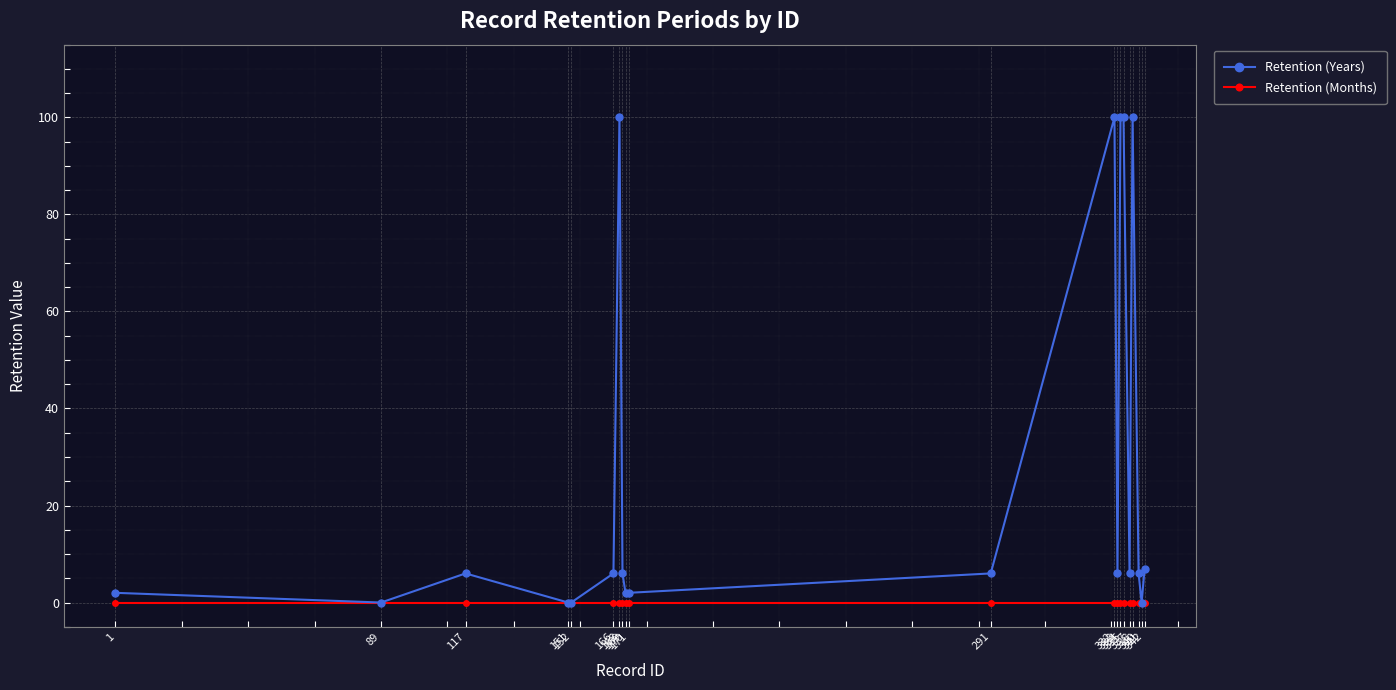

Which series has the largest total across all categories?

Retention (Years)